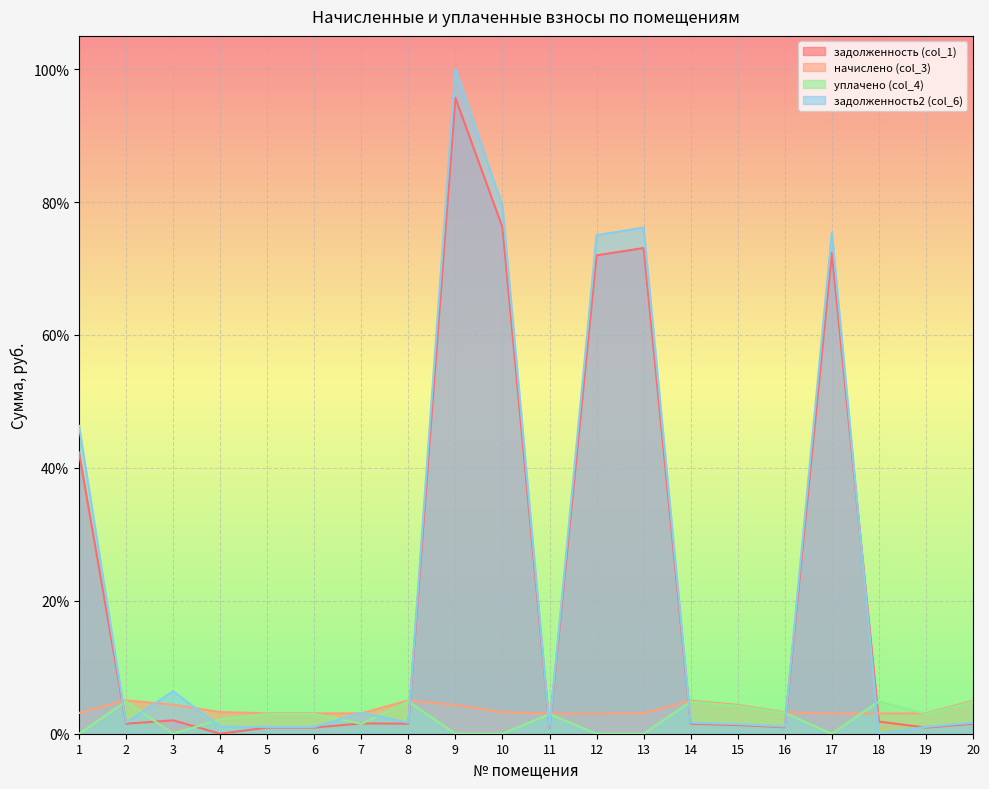

True or false: уплачено (col_4) has a value of 0.0 at 2.

False